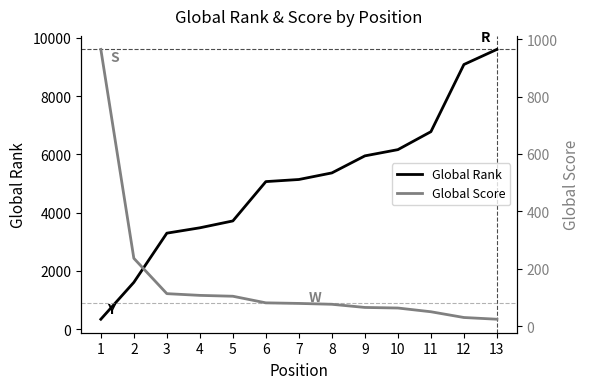

The value of Global Rank at 9 is 8148. True or false?

False